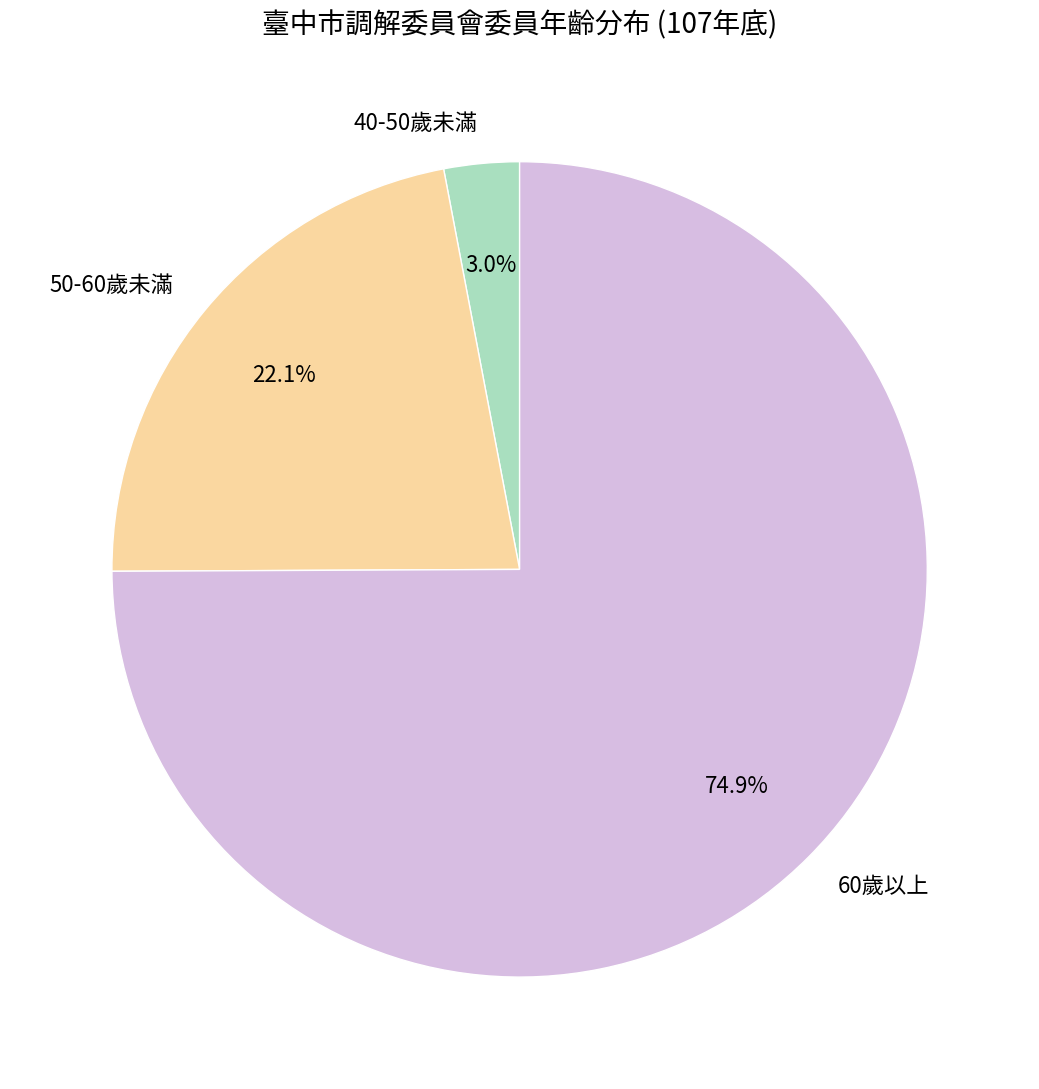

How many segments does this pie chart have?

3